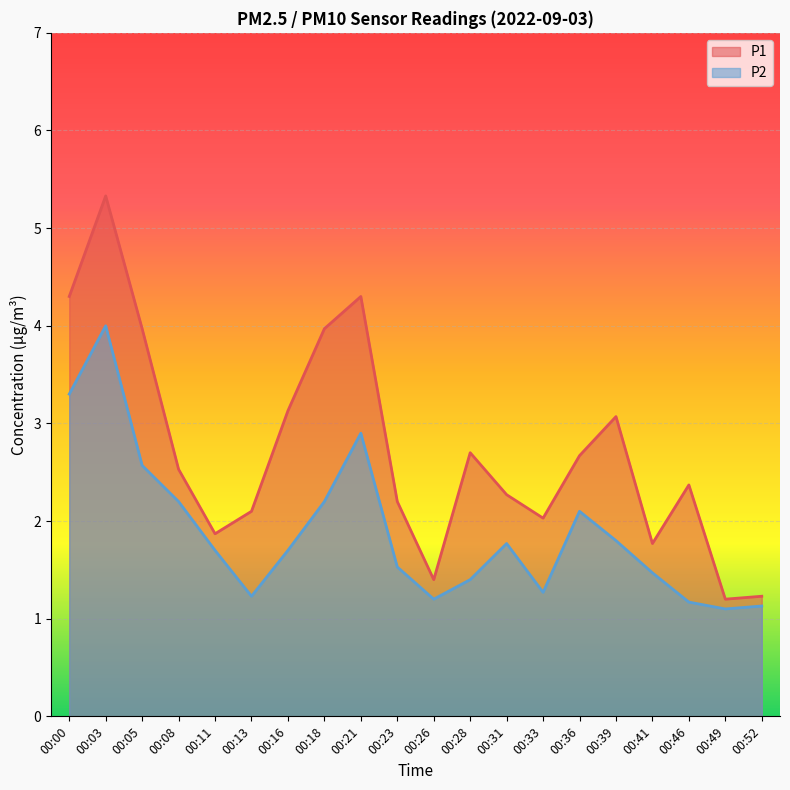

Count the number of data series in this chart.

2